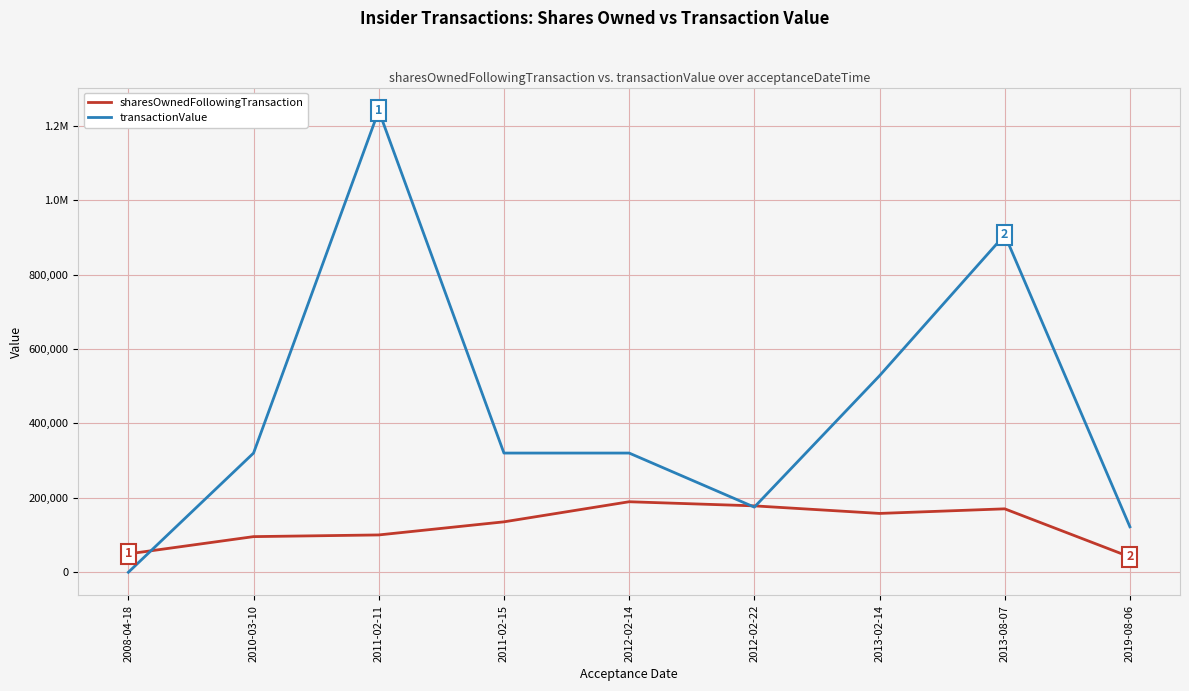

What are all the series names shown in the legend?

sharesOwnedFollowingTransaction, transactionValue